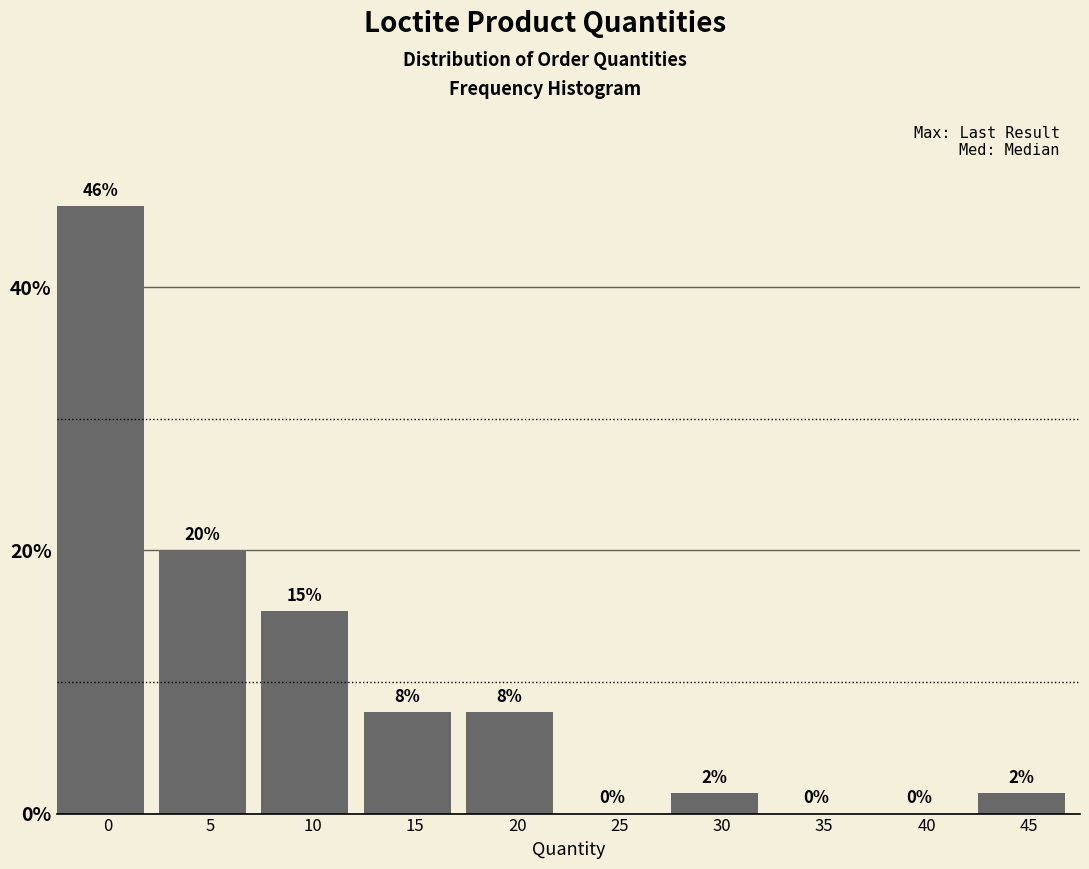

What is the maximum value shown in the chart?

46.2